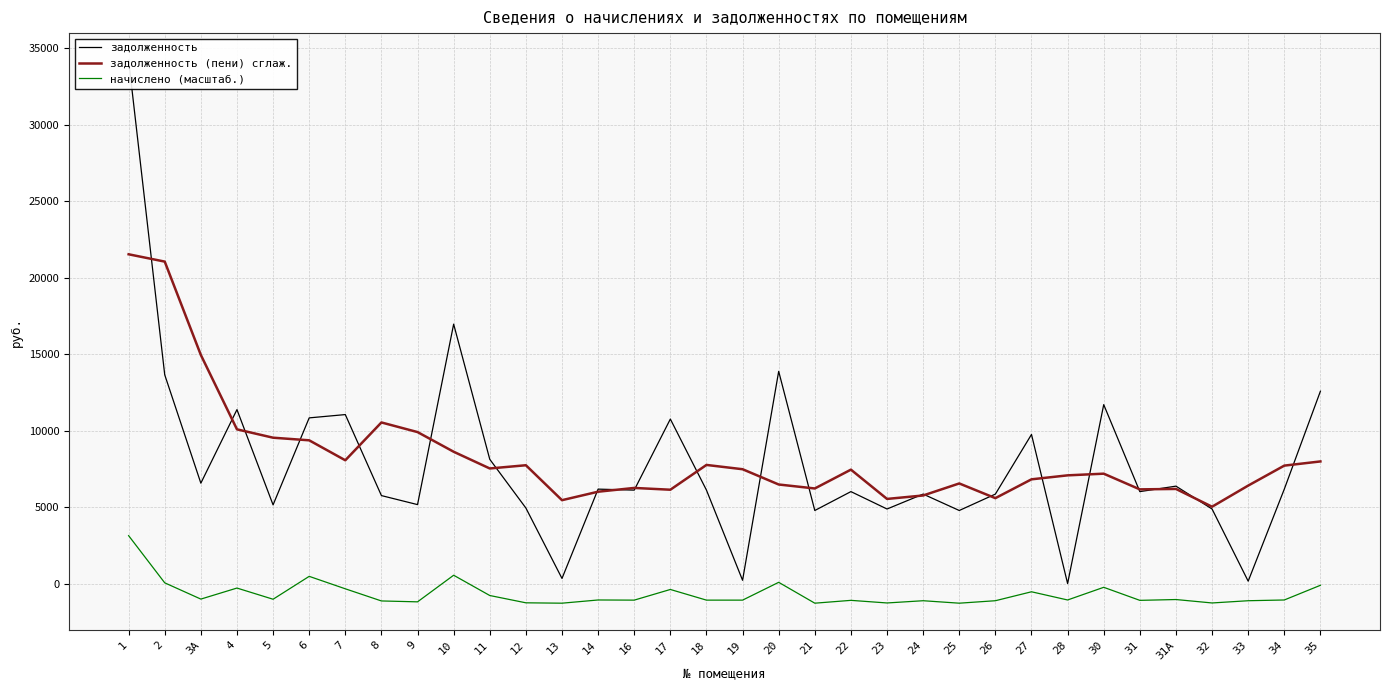

In задолженность, how many points are higher than both neighbors (excluding endpoints)?

11